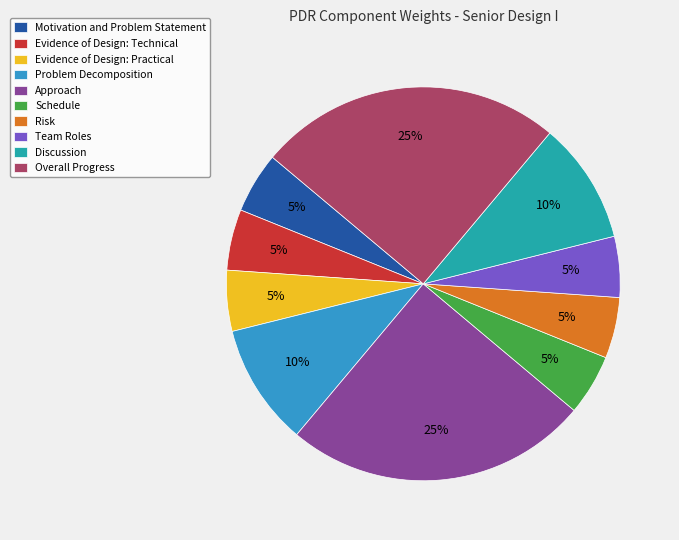

How many slices are in this pie chart?

10